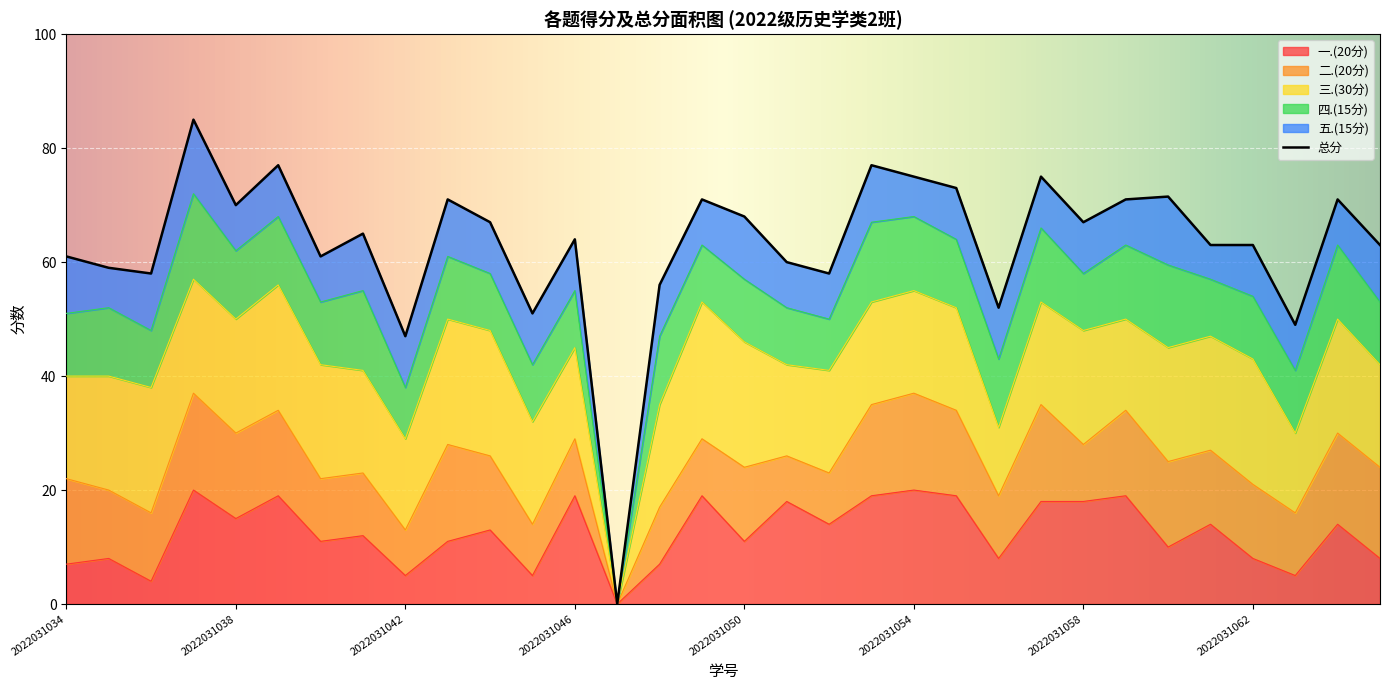

Reading left to right, list all the values displayed in this chart.

总分: 2022031034=61.0	2022031035=59.0	2022031036=58.0	2022031037=85.0	2022031038=70.0	2022031039=77.0	2022031040=61.0	2022031041=65.0	2022031042=47.0	2022031043=71.0	2022031044=67.0	2022031045=51.0	2022031046=64.0	2022031047=0.0	2022031048=56.0	2022031049=71.0	2022031050=68.0	2022031051=60.0	2022031052=58.0	2022031053=77.0	2022031054=75.0	2022031055=73.0	2022031056=52.0	2022031057=75.0	2022031058=67.0	2022031059=71.0	2022031060=71.5	2022031061=63.0	2022031062=63.0	2022031063=49.0	2022031064=71.0	2022031065=63.0
一.(20分): 2022031034=7.0	2022031035=8.0	2022031036=4.0	2022031037=20.0	2022031038=15.0	2022031039=19.0	2022031040=11.0	2022031041=12.0	2022031042=5.0	2022031043=11.0	2022031044=13.0	2022031045=5.0	2022031046=19.0	2022031047=0.0	2022031048=7.0	2022031049=19.0	2022031050=11.0	2022031051=18.0	2022031052=14.0	2022031053=19.0	2022031054=20.0	2022031055=19.0	2022031056=8.0	2022031057=18.0	2022031058=18.0	2022031059=19.0	2022031060=10.0	2022031061=14.0	2022031062=8.0	2022031063=5.0	2022031064=14.0	2022031065=8.0
二.(20分): 2022031034=15.0	2022031035=12.0	2022031036=12.0	2022031037=17.0	2022031038=15.0	2022031039=15.0	2022031040=11.0	2022031041=11.0	2022031042=8.0	2022031043=17.0	2022031044=13.0	2022031045=9.0	2022031046=10.0	2022031047=0.0	2022031048=10.0	2022031049=10.0	2022031050=13.0	2022031051=8.0	2022031052=9.0	2022031053=16.0	2022031054=17.0	2022031055=15.0	2022031056=11.0	2022031057=17.0	2022031058=10.0	2022031059=15.0	2022031060=15.0	2022031061=13.0	2022031062=13.0	2022031063=11.0	2022031064=16.0	2022031065=16.0
三.(30分): 2022031034=18.0	2022031035=20.0	2022031036=22.0	2022031037=20.0	2022031038=20.0	2022031039=22.0	2022031040=20.0	2022031041=18.0	2022031042=16.0	2022031043=22.0	2022031044=22.0	2022031045=18.0	2022031046=16.0	2022031047=0.0	2022031048=18.0	2022031049=24.0	2022031050=22.0	2022031051=16.0	2022031052=18.0	2022031053=18.0	2022031054=18.0	2022031055=18.0	2022031056=12.0	2022031057=18.0	2022031058=20.0	2022031059=16.0	2022031060=20.0	2022031061=20.0	2022031062=22.0	2022031063=14.0	2022031064=20.0	2022031065=18.0
四.(15分): 2022031034=11.0	2022031035=12.0	2022031036=10.0	2022031037=15.0	2022031038=12.0	2022031039=12.0	2022031040=11.0	2022031041=14.0	2022031042=9.0	2022031043=11.0	2022031044=10.0	2022031045=10.0	2022031046=10.0	2022031047=0.0	2022031048=12.0	2022031049=10.0	2022031050=11.0	2022031051=10.0	2022031052=9.0	2022031053=14.0	2022031054=13.0	2022031055=12.0	2022031056=12.0	2022031057=13.0	2022031058=10.0	2022031059=13.0	2022031060=14.5	2022031061=10.0	2022031062=11.0	2022031063=11.0	2022031064=13.0	2022031065=11.0
五.(15分): 2022031034=10.0	2022031035=7.0	2022031036=10.0	2022031037=13.0	2022031038=8.0	2022031039=9.0	2022031040=8.0	2022031041=10.0	2022031042=9.0	2022031043=10.0	2022031044=9.0	2022031045=9.0	2022031046=9.0	2022031047=0.0	2022031048=9.0	2022031049=8.0	2022031050=11.0	2022031051=8.0	2022031052=8.0	2022031053=10.0	2022031054=7.0	2022031055=9.0	2022031056=9.0	2022031057=9.0	2022031058=9.0	2022031059=8.0	2022031060=12.0	2022031061=6.0	2022031062=9.0	2022031063=8.0	2022031064=8.0	2022031065=10.0